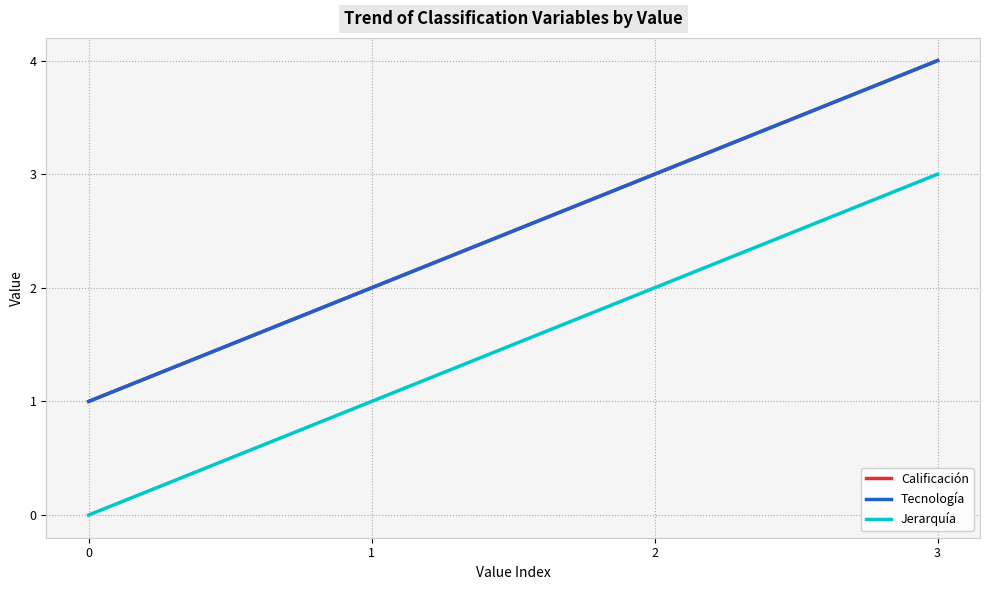

What is the difference between the Jerarquía values at 2 and 3?

1